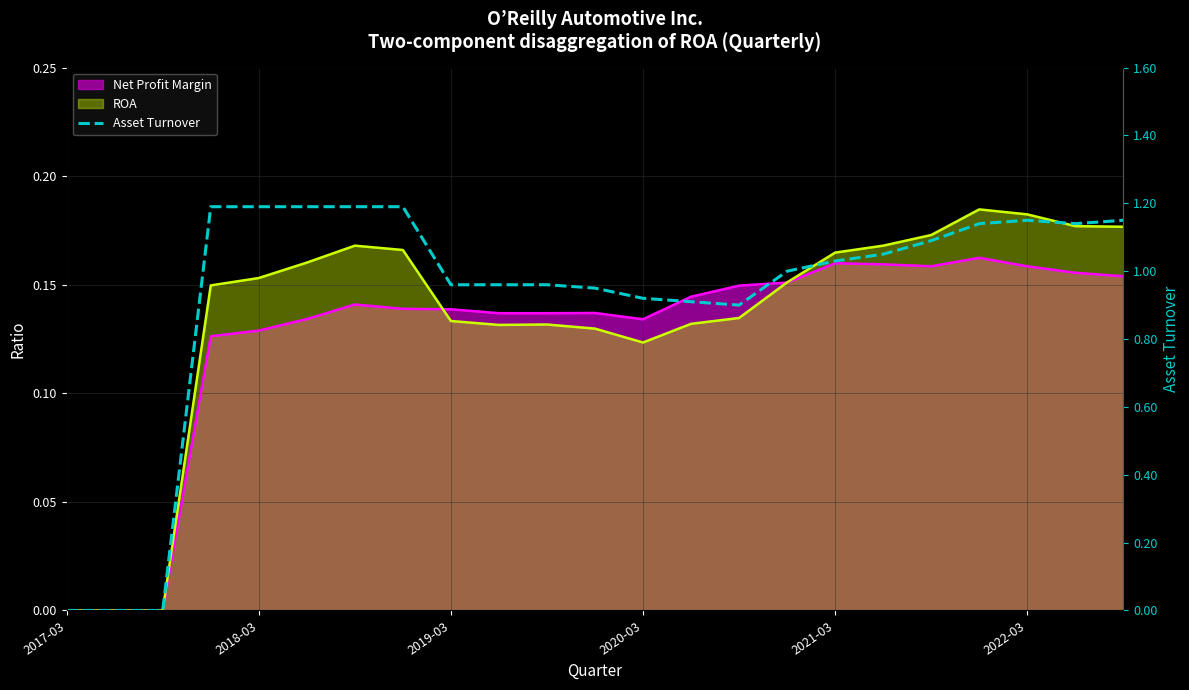

How many points are higher than both their immediate neighbors (excluding endpoints)?

1